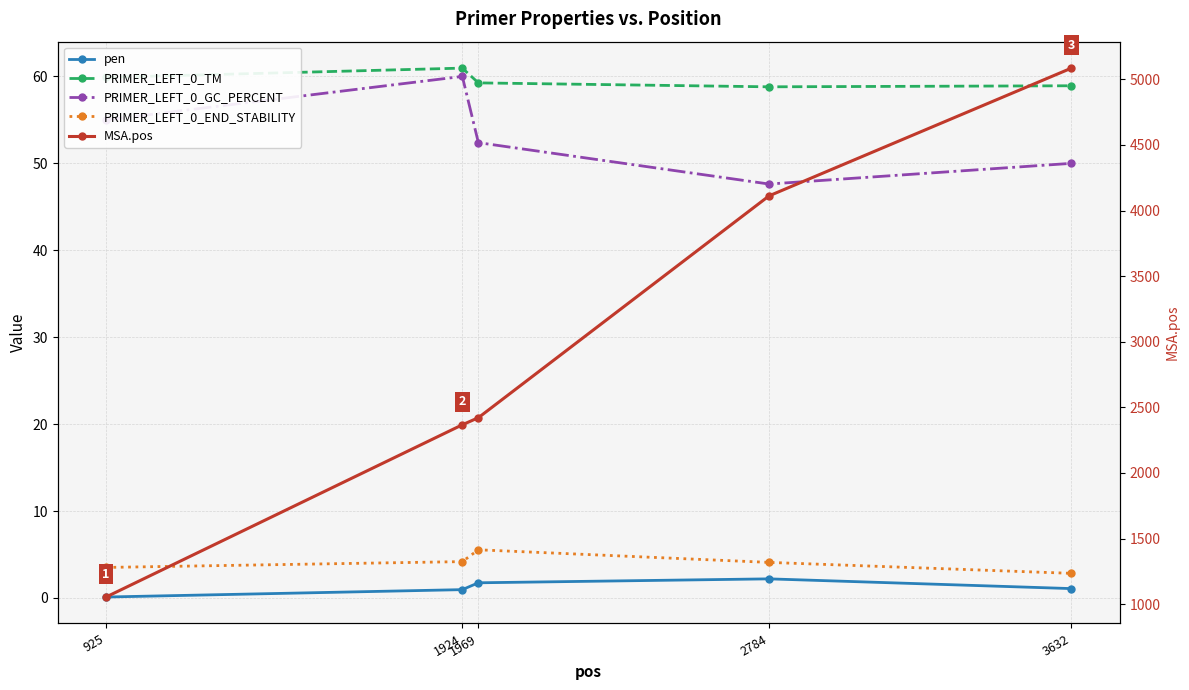

How many lines are shown in the chart?

5